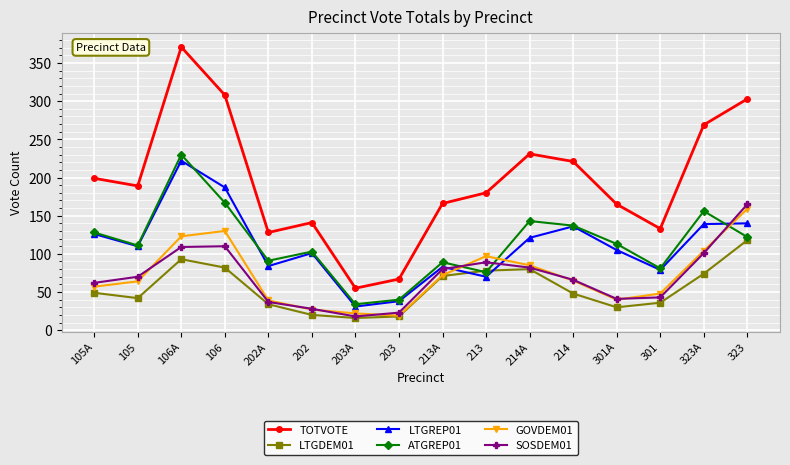

Which series has the widest spread of values?

TOTVOTE